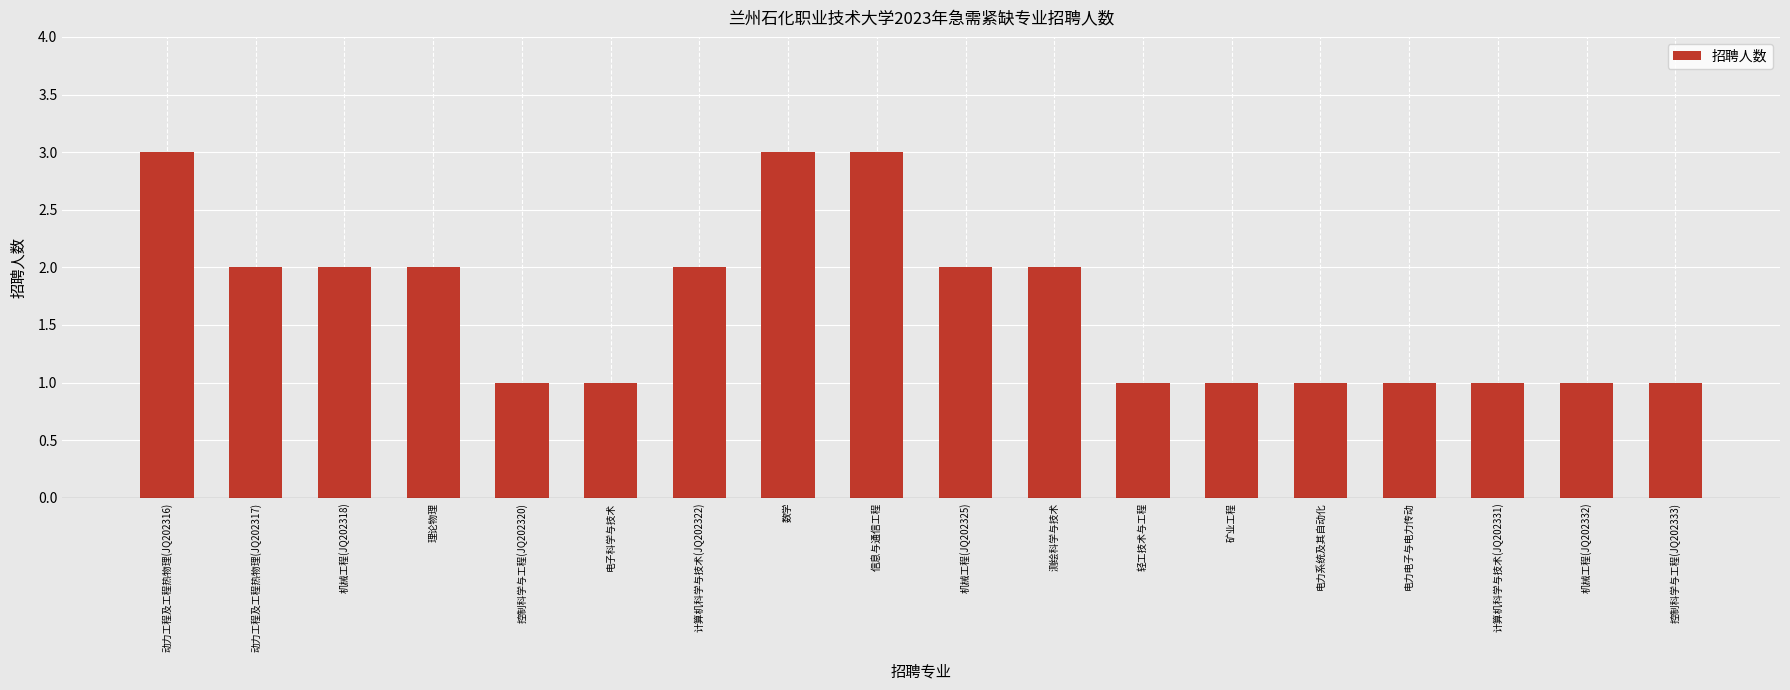

Is it true that the value at 理论物理 is 2?

True